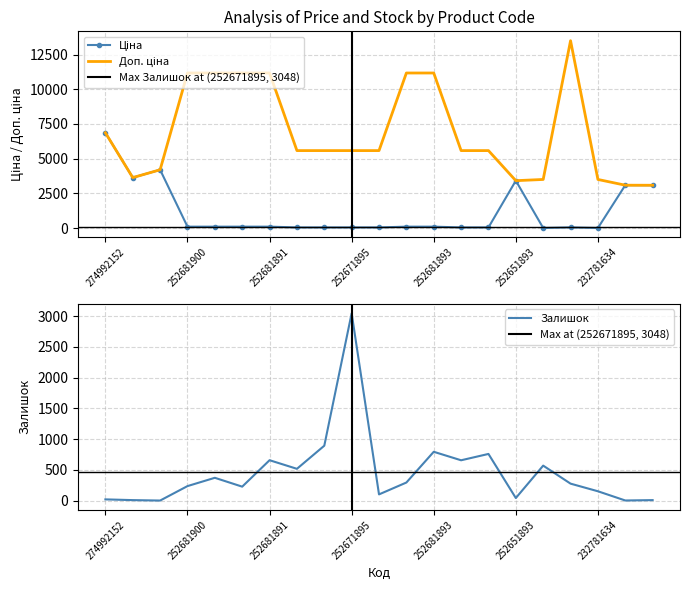

Which label corresponds to the smallest value in the chart?

200521163